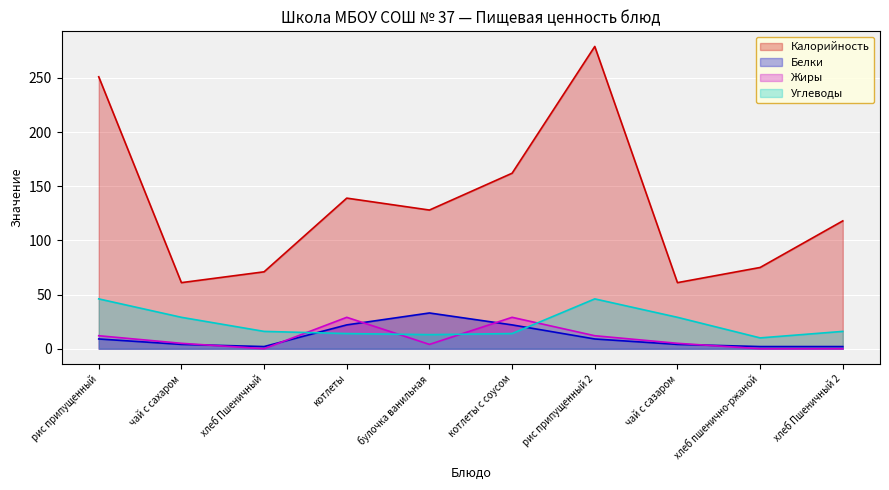

Rank the series at рис припущенный from highest to lowest value.

Калорийность, Углеводы, Жиры, Белки